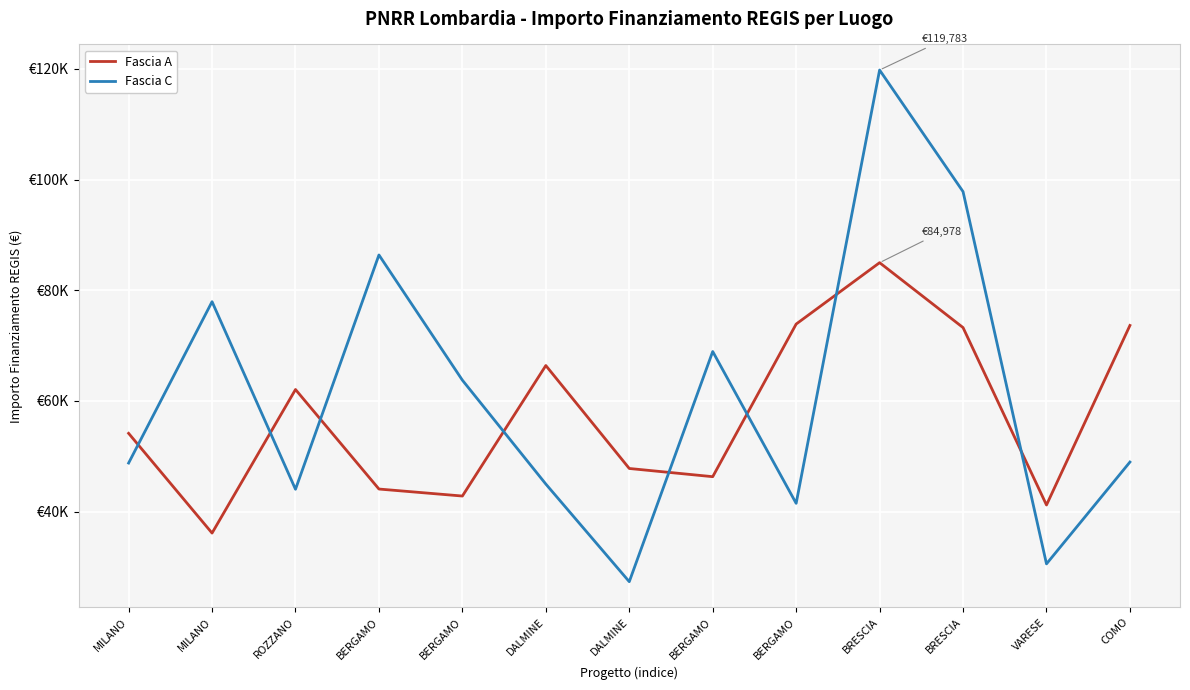

What are all the series names shown in the legend?

Fascia A, Fascia C